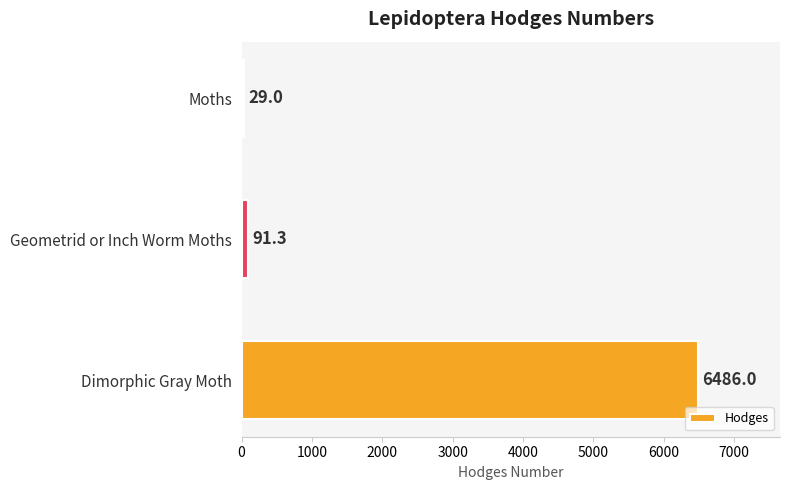

What is the change in value from Moths to Dimorphic Gray Moth?

+6457.0